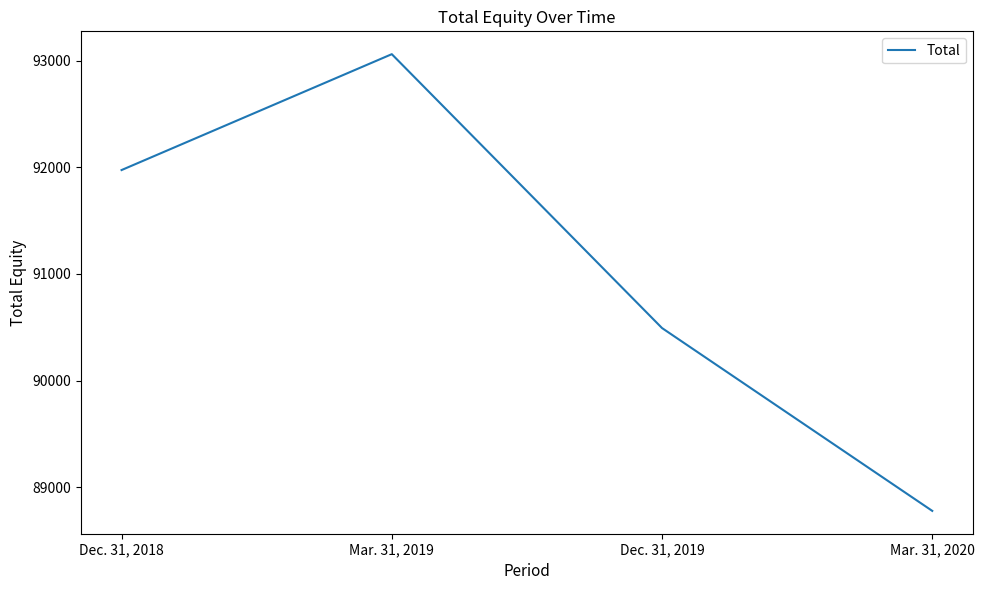

At which category does the chart reach its minimum across all series?

Mar. 31, 2020